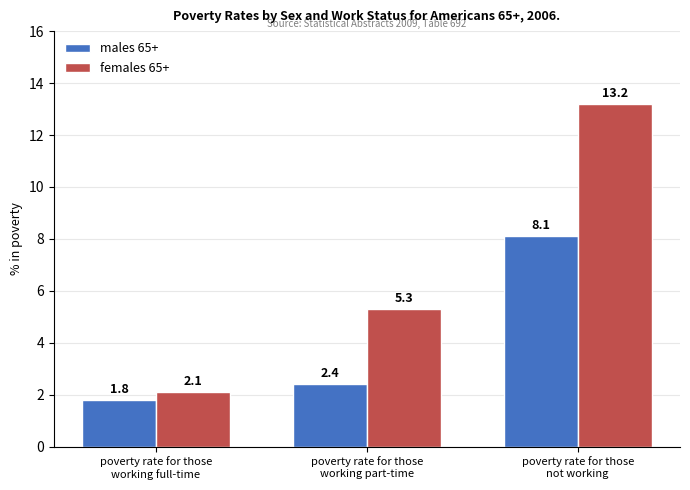

The females 65+ series shows 0.9 at poverty rate for those
working full-time. True or false?

False